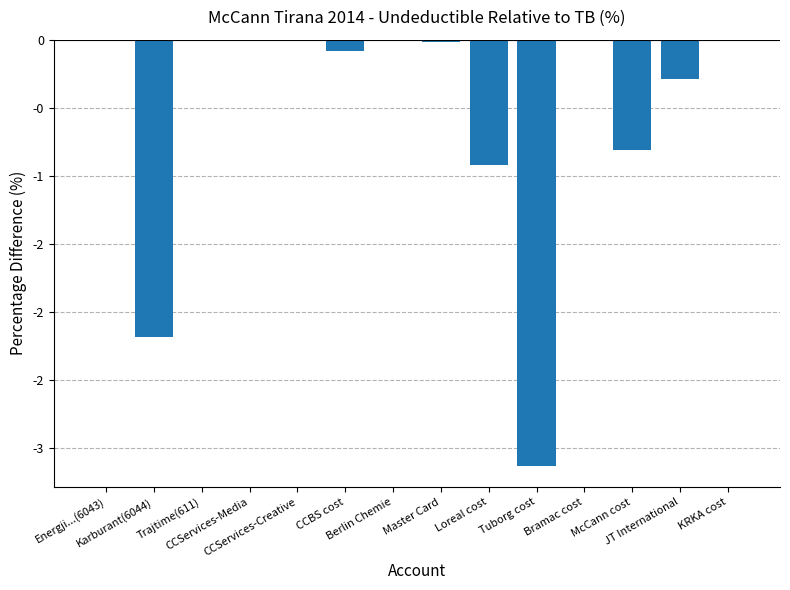

List the labels in order of value, smallest first.

Tuborg cost, Karburant(6044), Loreal cost, McCann cost, JT International, CCBS cost, Master Card, Energji...(6043), Trajtime(611), CCServices-Media, CCServices-Creative, Berlin Chemie, Bramac cost, KRKA cost